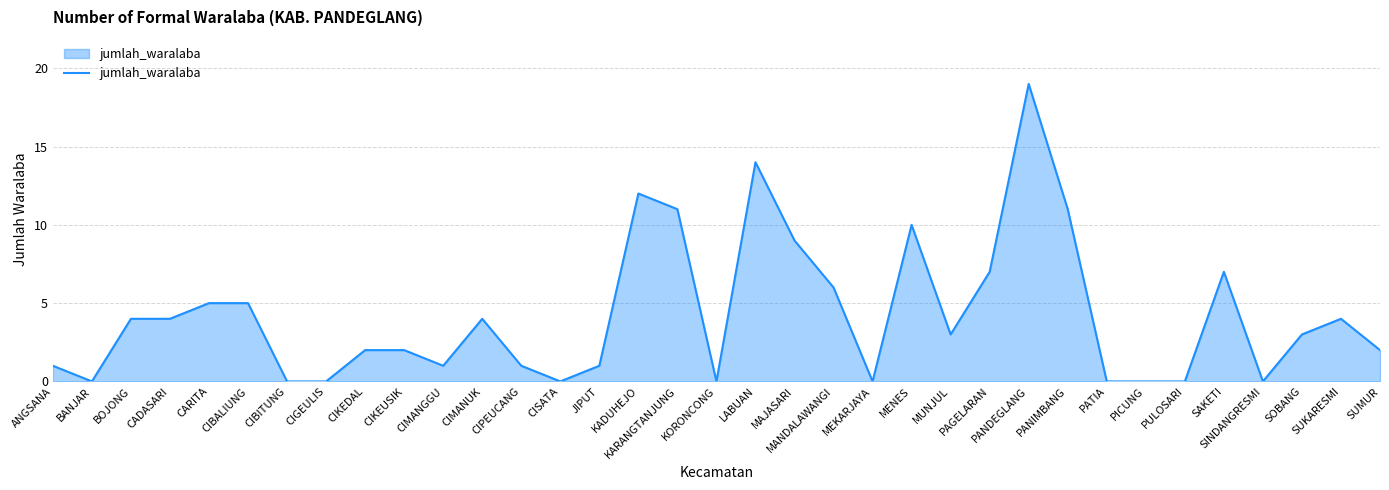

What is the greatest value displayed?

19